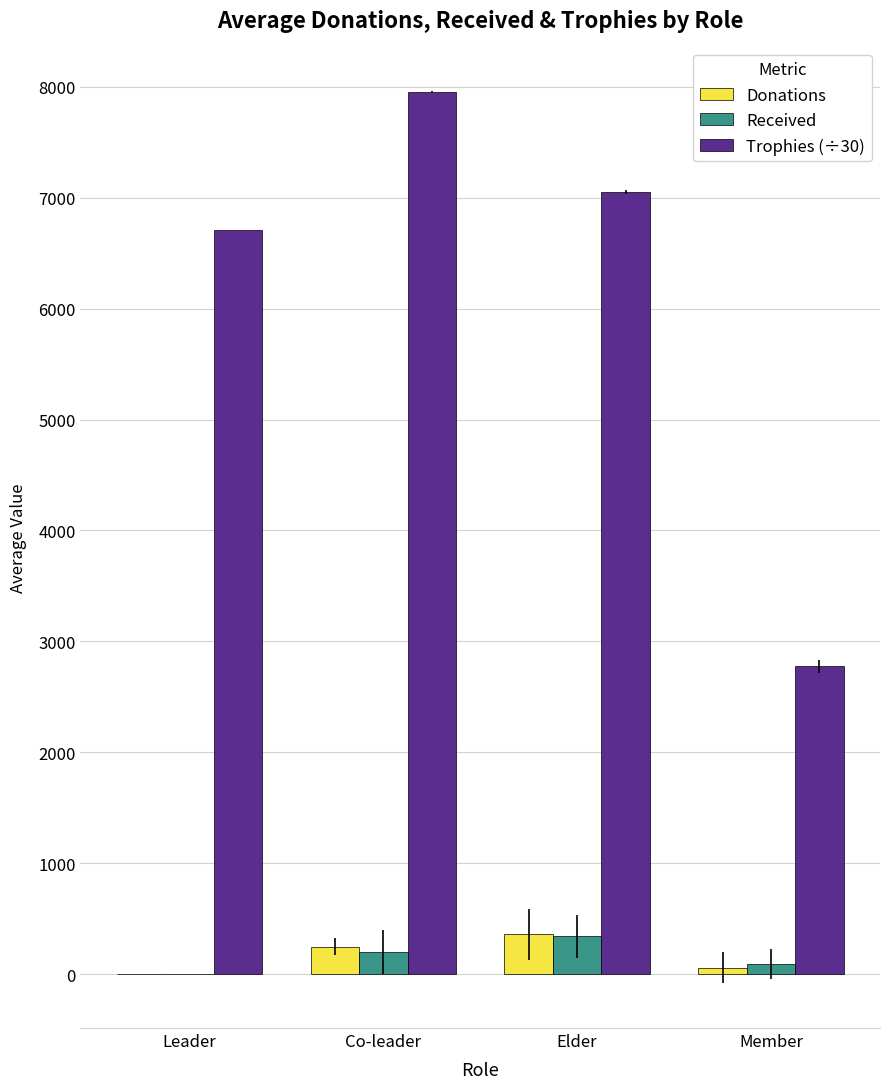

How many values in the Trophies (÷30) series exceed 7049?

2